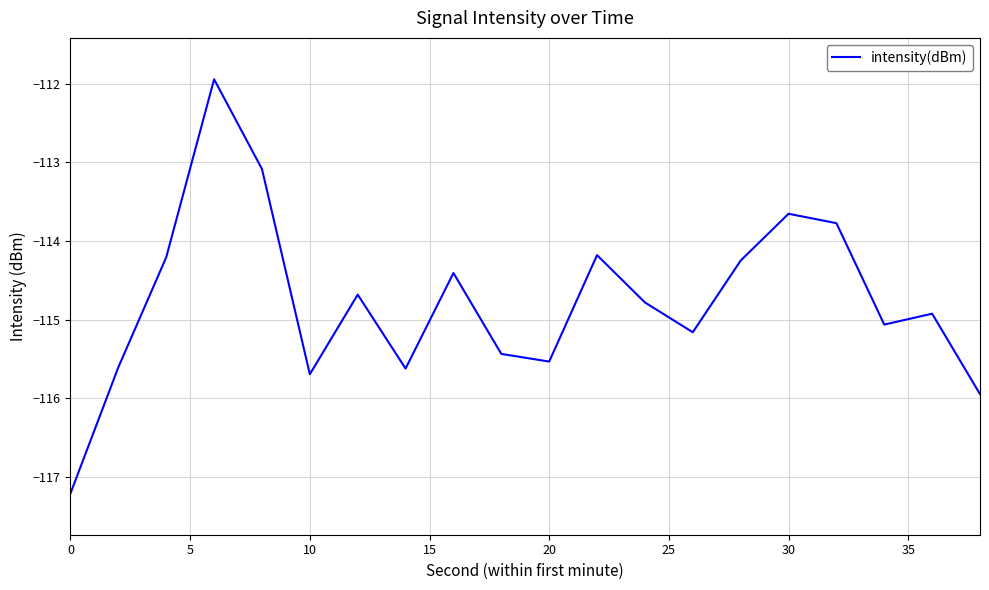

What is the difference between the maximum and minimum values?

5.3